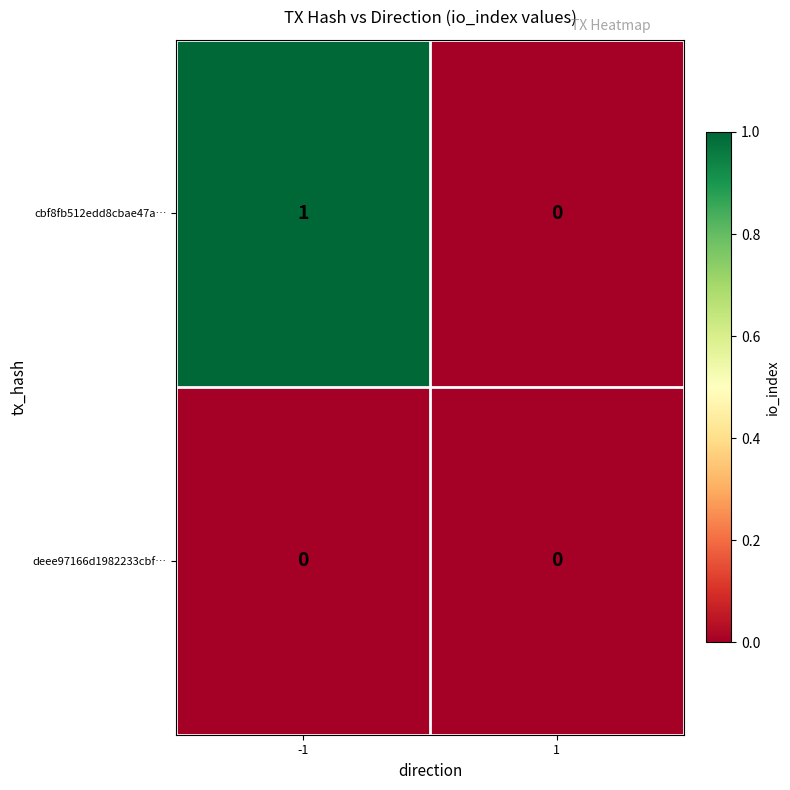

Is the value of cbf8fb512edd8cbae47a… at -1 greater than the value of deee97166d1982233cbf… at -1?

Yes